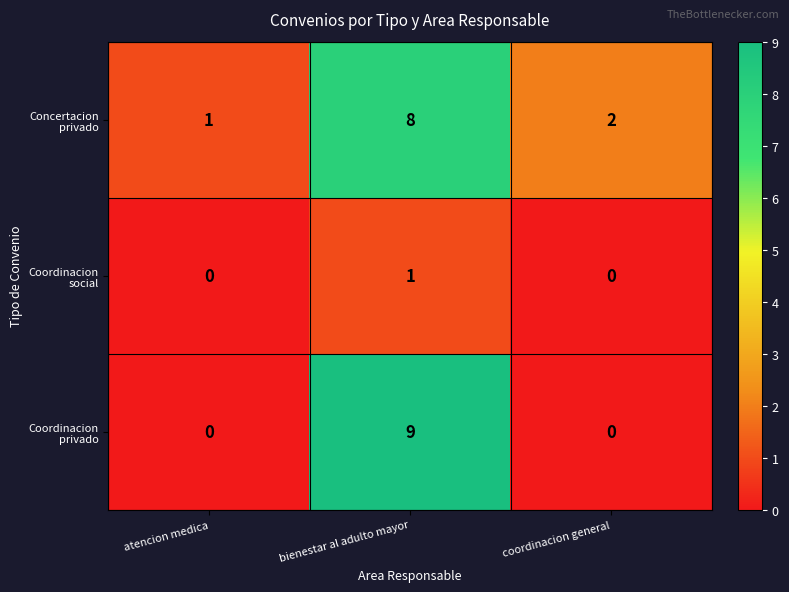

What is the greatest value displayed?

9